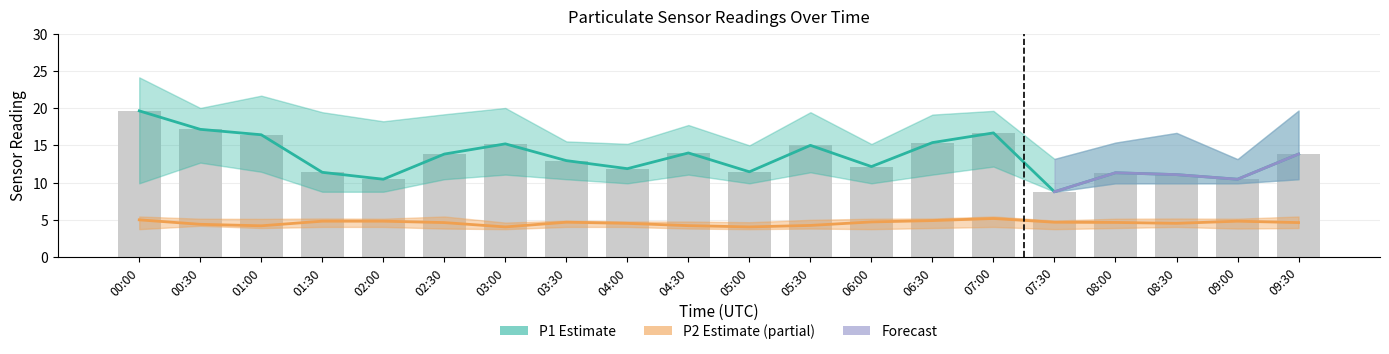

At how many categories does at least one series exceed 3?

20